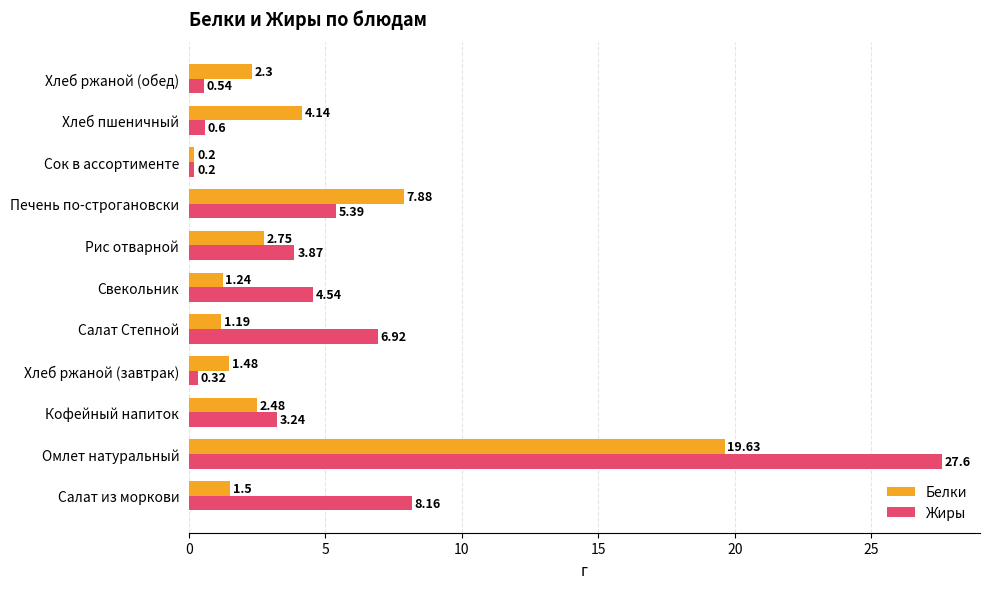

What is the greatest value displayed?

27.6